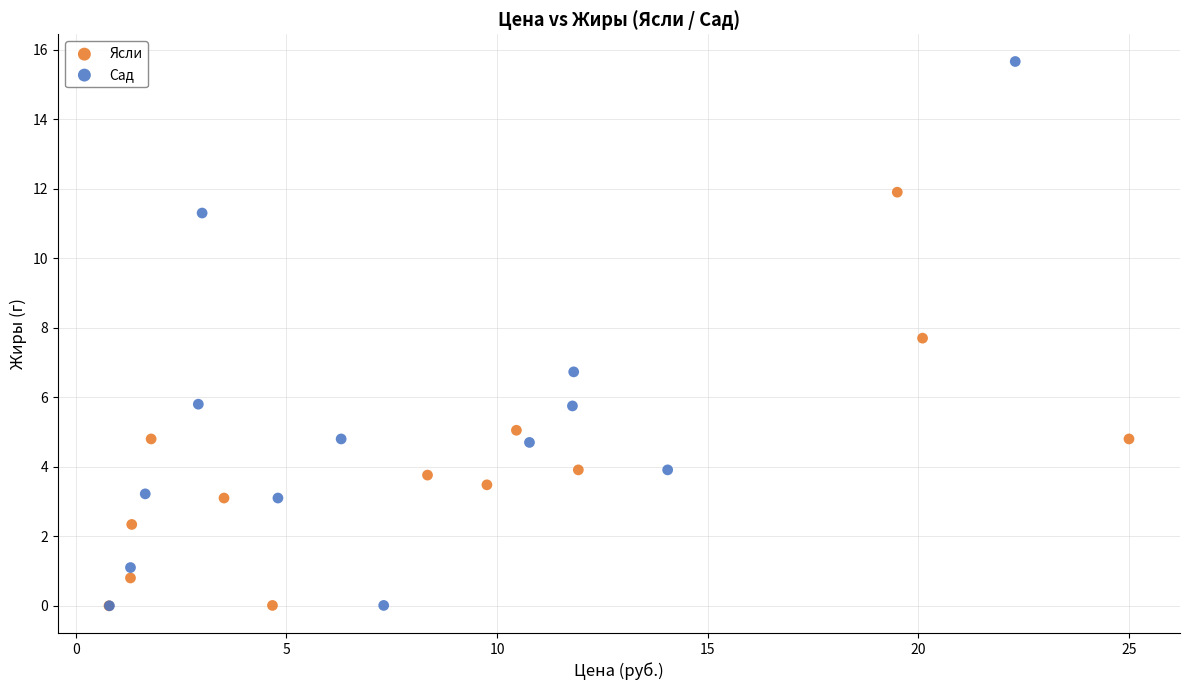

Which series contains the highest Y value?

Сад